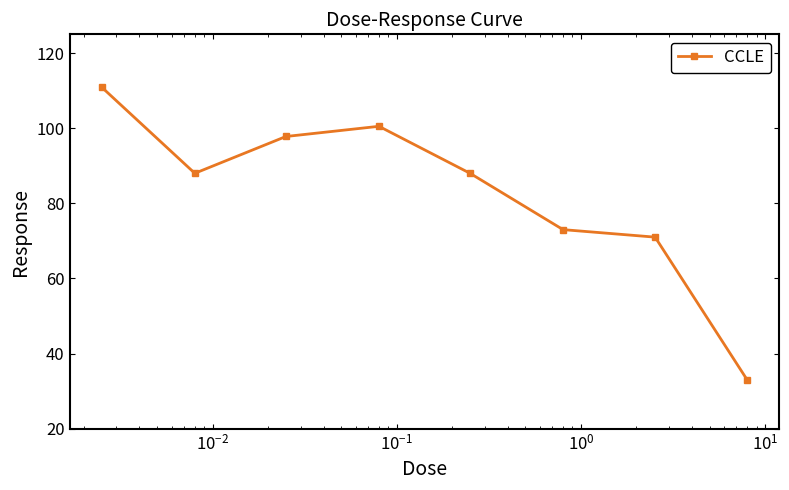

Reading left to right, extract all data points from this chart.

110.9	88.0	97.8	100.5	88.0	73.0	71.0	33.0